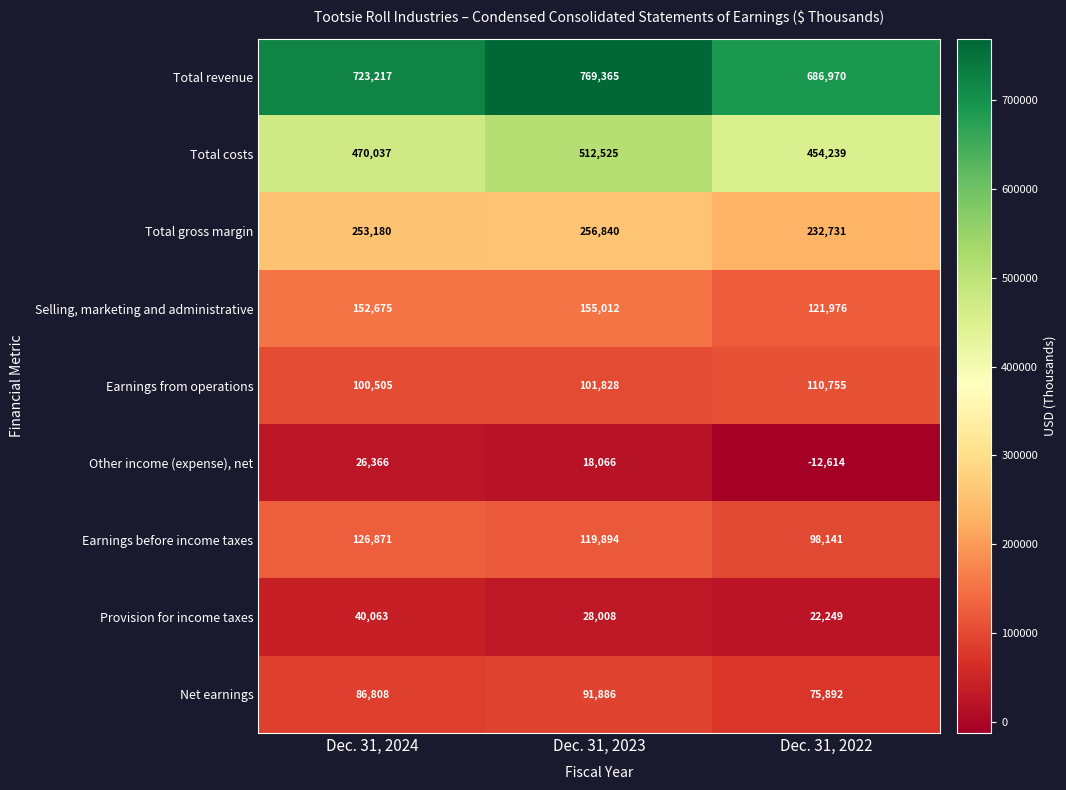

What is the sum of all Provision for income taxes values?

90320